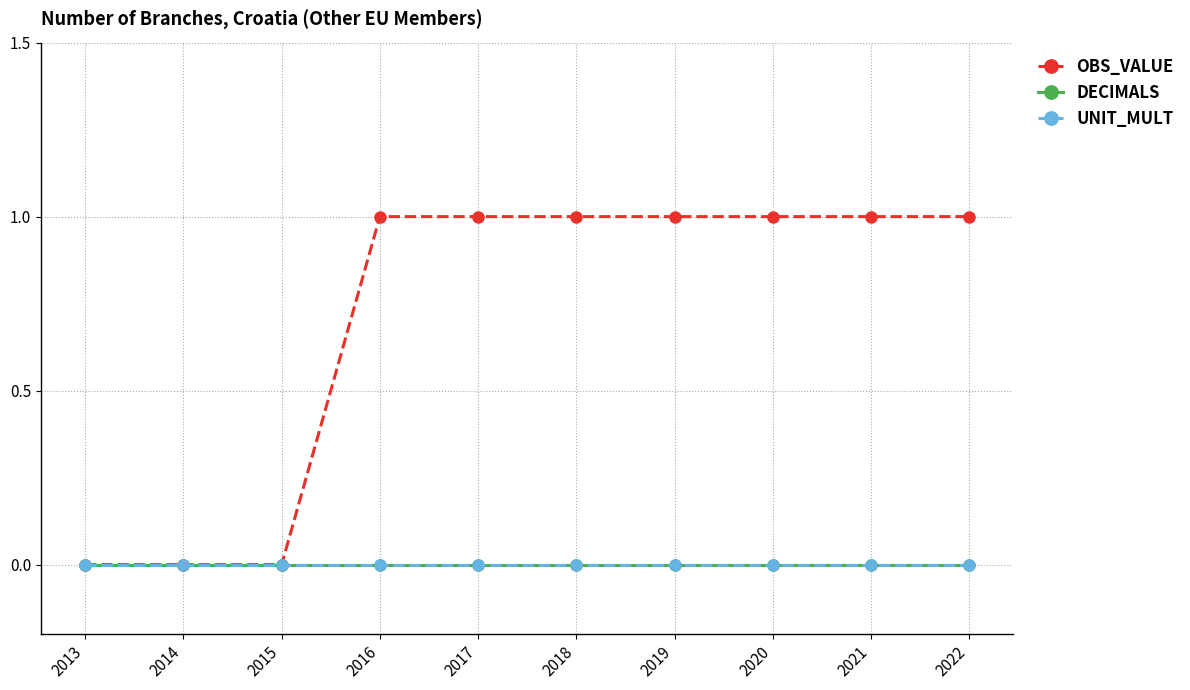

At 2018, list the series in order from smallest to largest.

DECIMALS, UNIT_MULT, OBS_VALUE